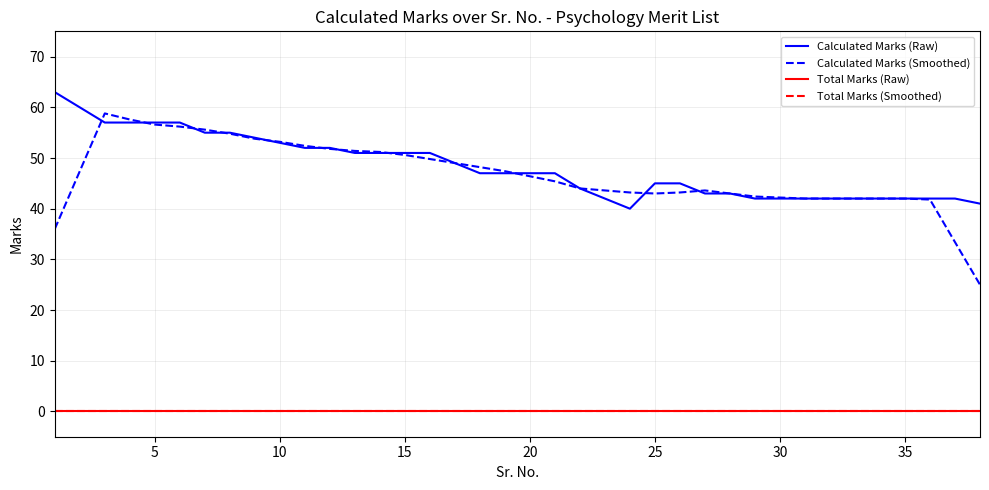

How many lines are shown in the chart?

4